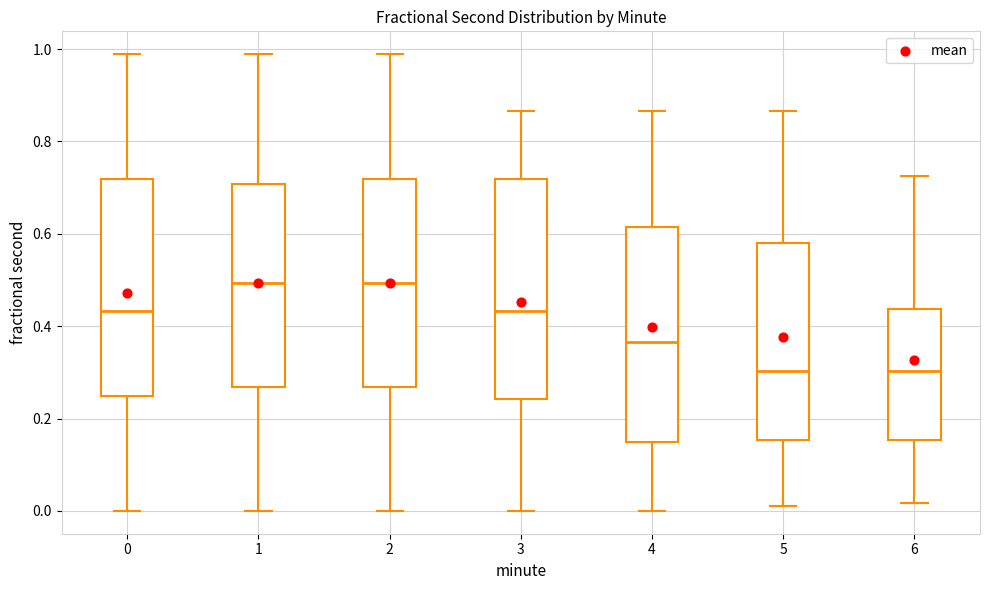

Reading left to right, transcribe this box plot: for each box, give where its median line is, the range the box spans, and where its two whiskers end, as read against the y-axis. The values are not printed on the chart, so give them approximately, as read against the axis.

0: median 0.44, box 0.24 to 0.72, whiskers 0.00 to 0.98
1: median 0.50, box 0.26 to 0.70, whiskers 0.00 to 0.98
2: median 0.50, box 0.26 to 0.72, whiskers 0.00 to 0.98
3: median 0.44, box 0.24 to 0.72, whiskers 0.00 to 0.86
4: median 0.36, box 0.16 to 0.62, whiskers 0.00 to 0.86
5: median 0.30, box 0.16 to 0.58, whiskers 0.02 to 0.86
6: median 0.30, box 0.16 to 0.44, whiskers 0.02 to 0.72